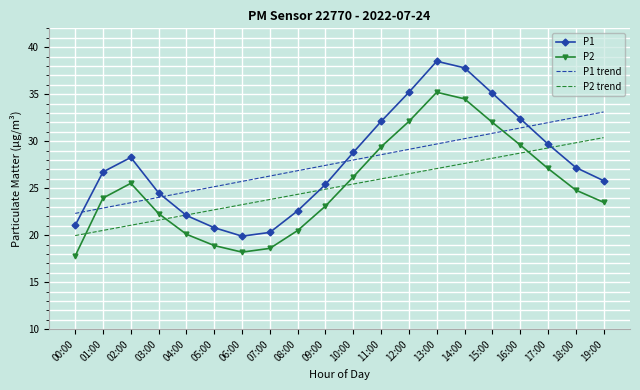

What position from the right is 00:00?

20